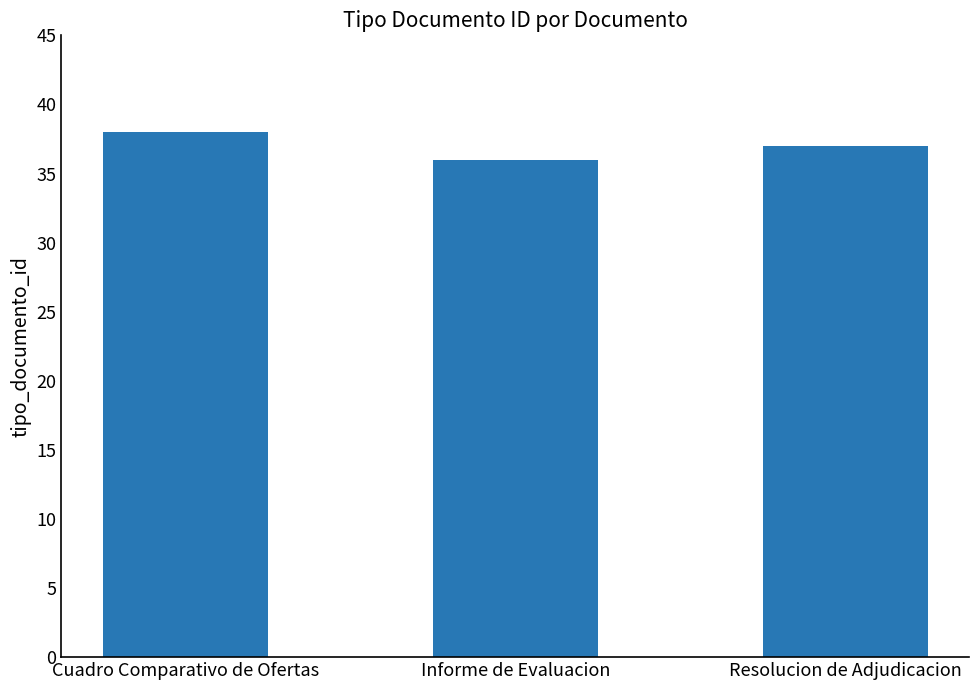

What is the value of the 2nd bar from the left?

36